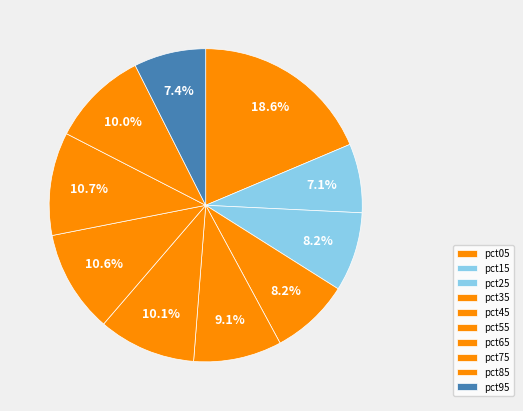

Does pct35 represent more than half of the total?

No